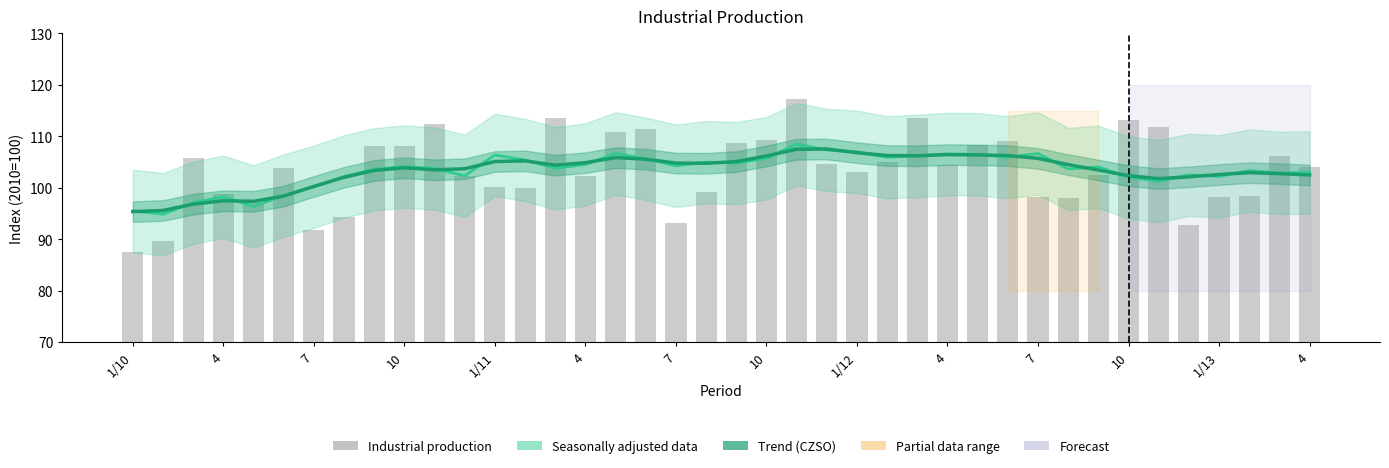

Rank the series at 10 from lowest to highest value.

Trend (CZSO), Seasonally adjusted data, Industrial production